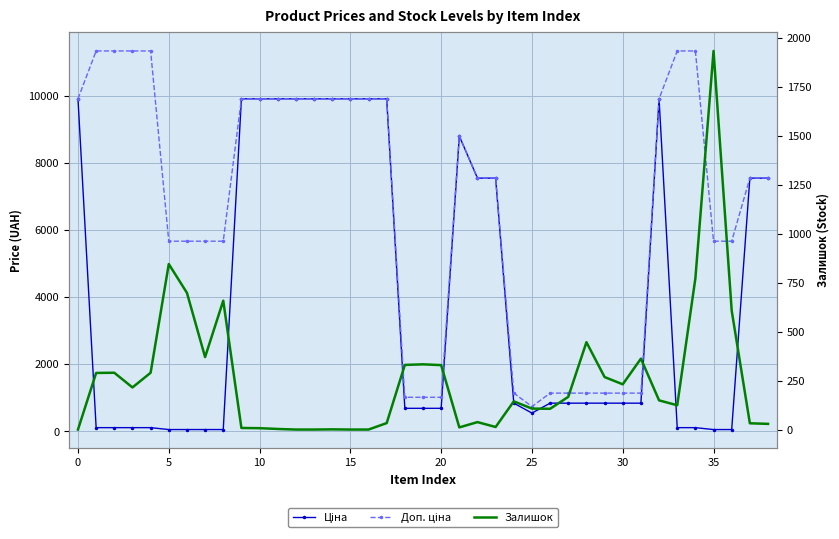

What is the highest value of the Ціна series?

9908.5